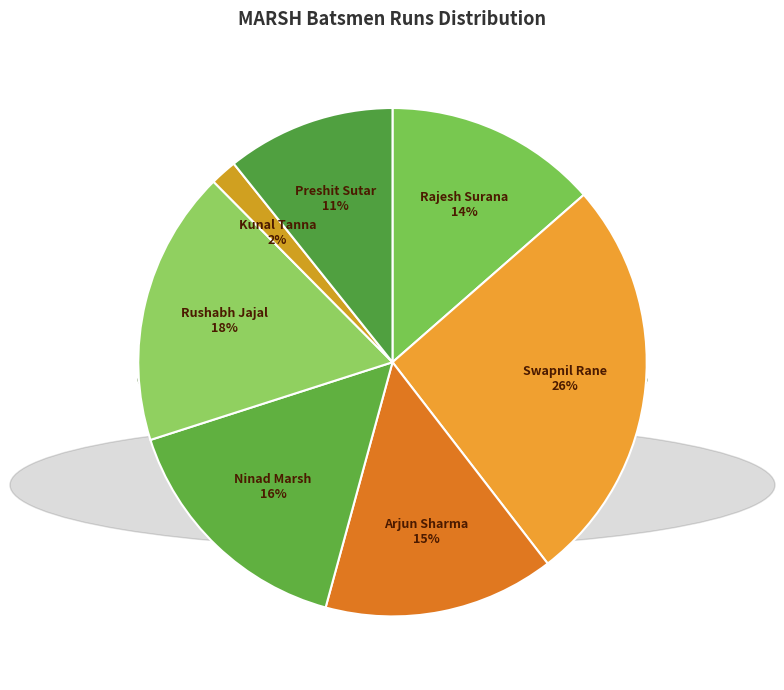

To the nearest percent, what portion does Kunal Tanna represent?

2%